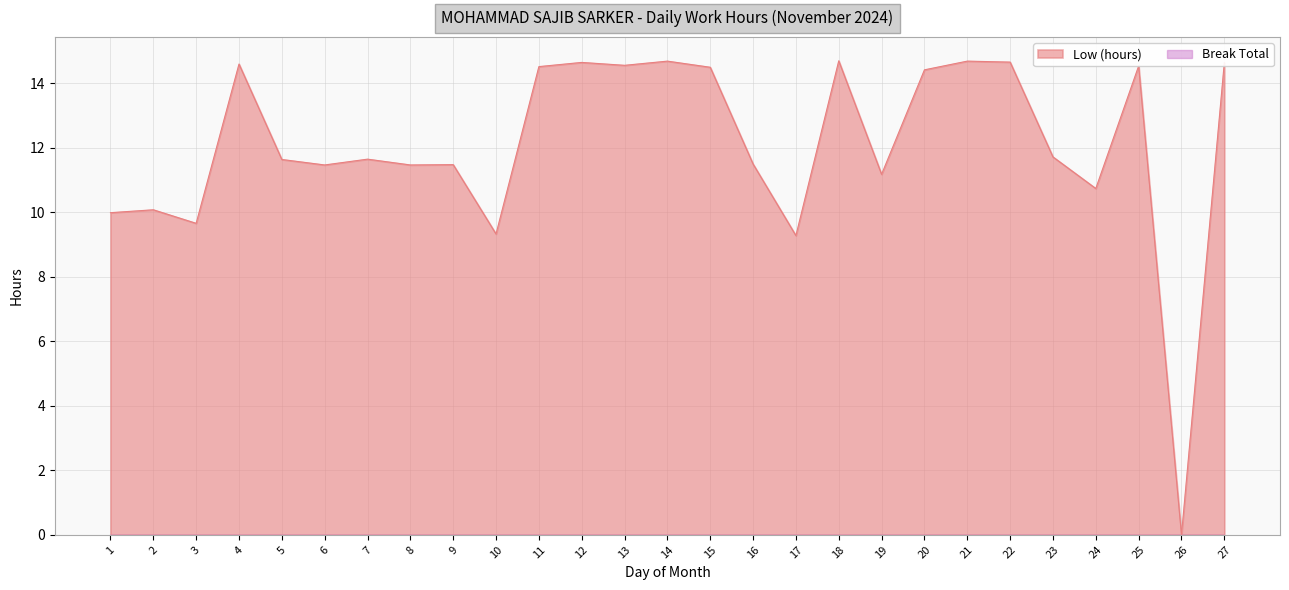

How many lines are shown in the chart?

2